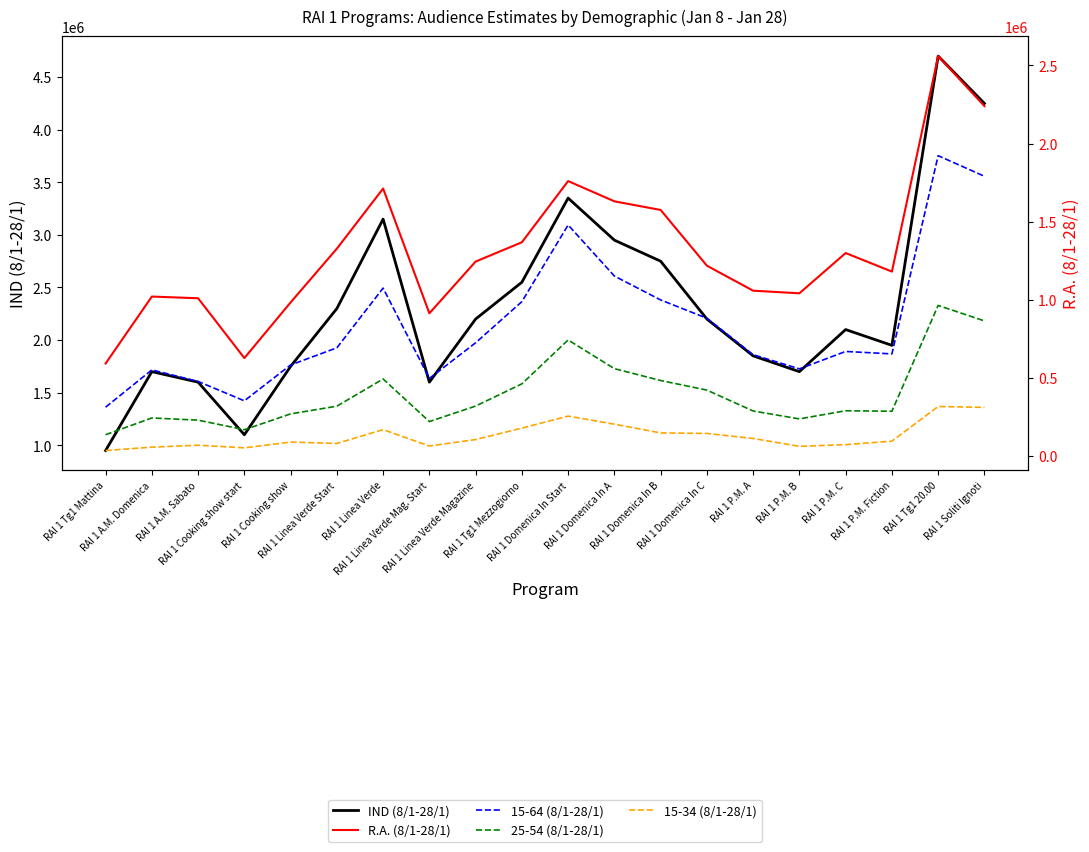

Reading right to left, transcribe all the data shown in this chart.

IND (8/1-28/1): 4250000	4700000	1950000	2100000	1700000	1850000	2200000	2750000	2950000	3350000	2550000	2200000	1600000	3150000	2300000	1750000	1100000	1600000	1700000	950000
R.A. (8/1-28/1): 2239750	2559620	1180530	1299270	1041590	1058200	1218360	1574925	1630170	1759755	1368075	1244760	913600	1712025	1327330	983325	627110	1009920	1020680	592325
15-64 (8/1-28/1): 1790525	1922300	653835	669480	557940	648610	881760	999075	1151975	1478690	988125	724900	496800	1074780	692760	582925	353540	477600	551480	312835
25-54 (8/1-28/1): 864875	963970	286845	290010	237830	288415	422180	483450	559320	743030	462060	319880	220800	493290	319240	269850	168520	229920	243780	136610
15-34 (8/1-28/1): 311525	317250	95355	73290	62050	112665	144760	148225	204140	255605	179010	105600	64320	169155	80730	89600	52580	69600	56950	35435